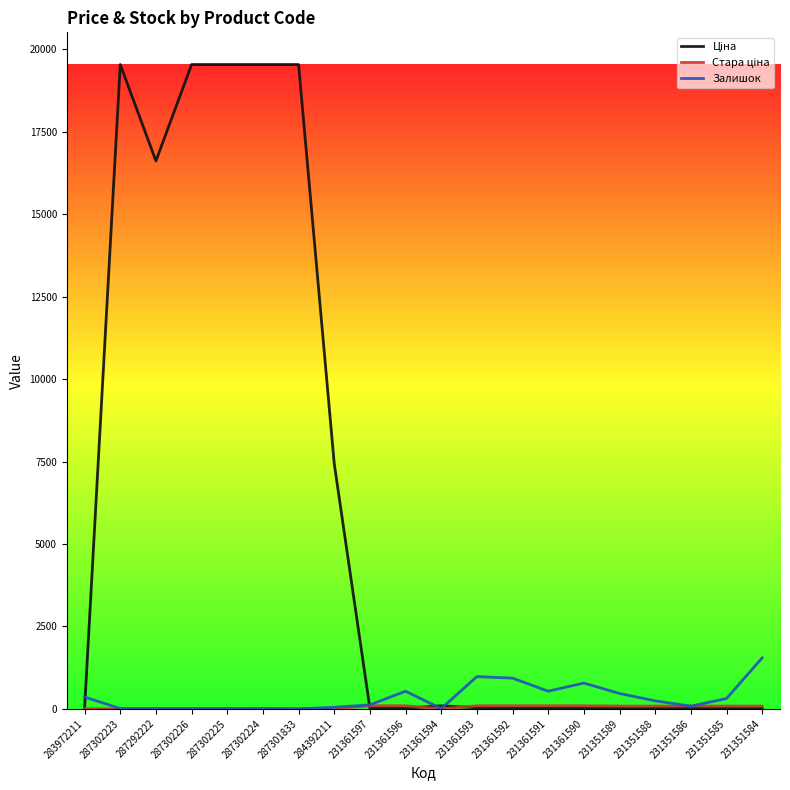

What is the greatest value displayed?

19542.7